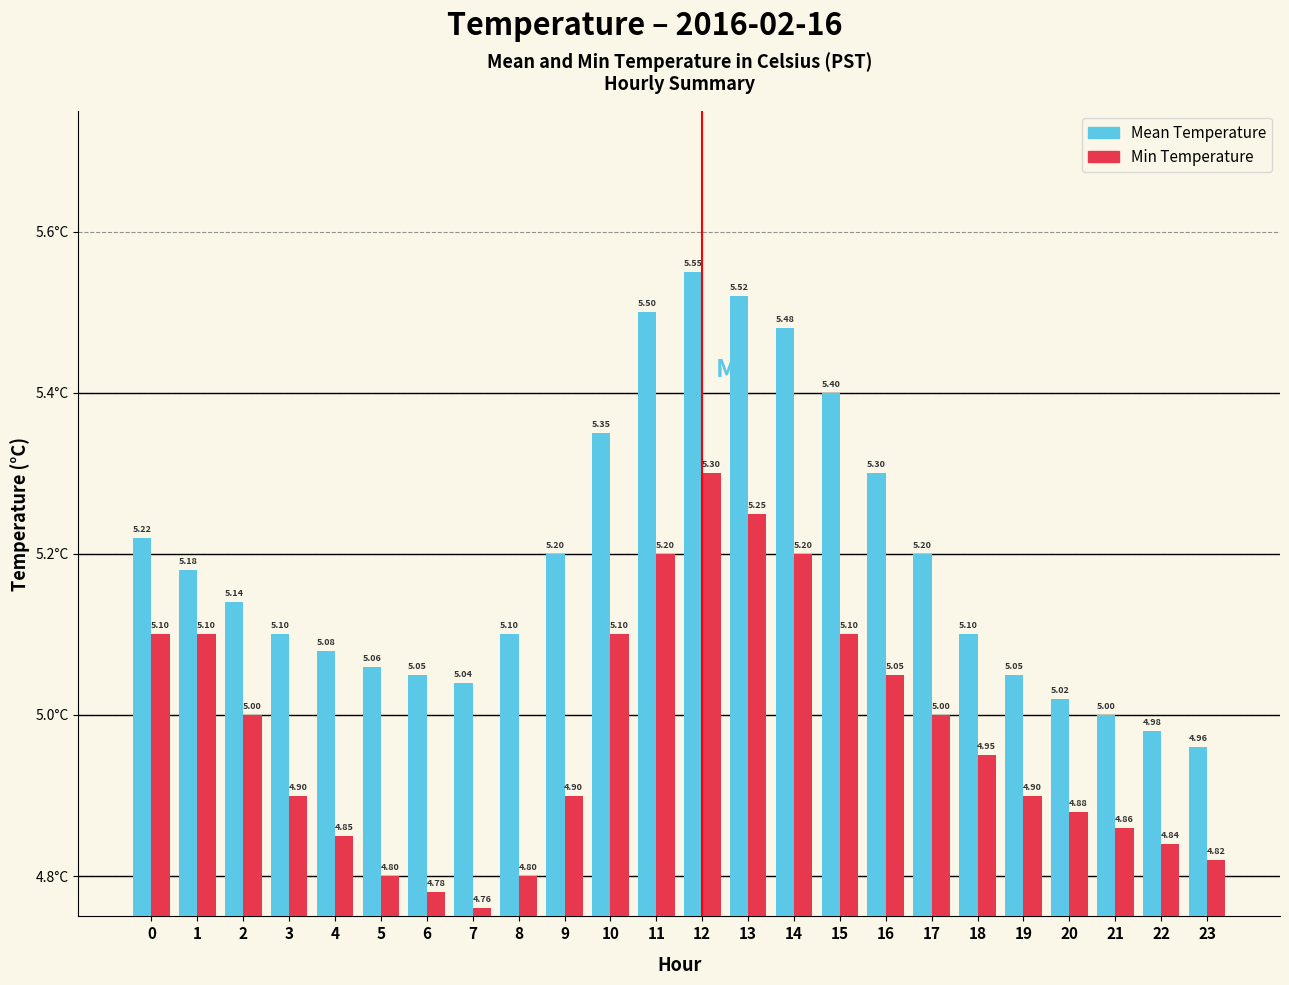

How many series are shown in this chart?

2